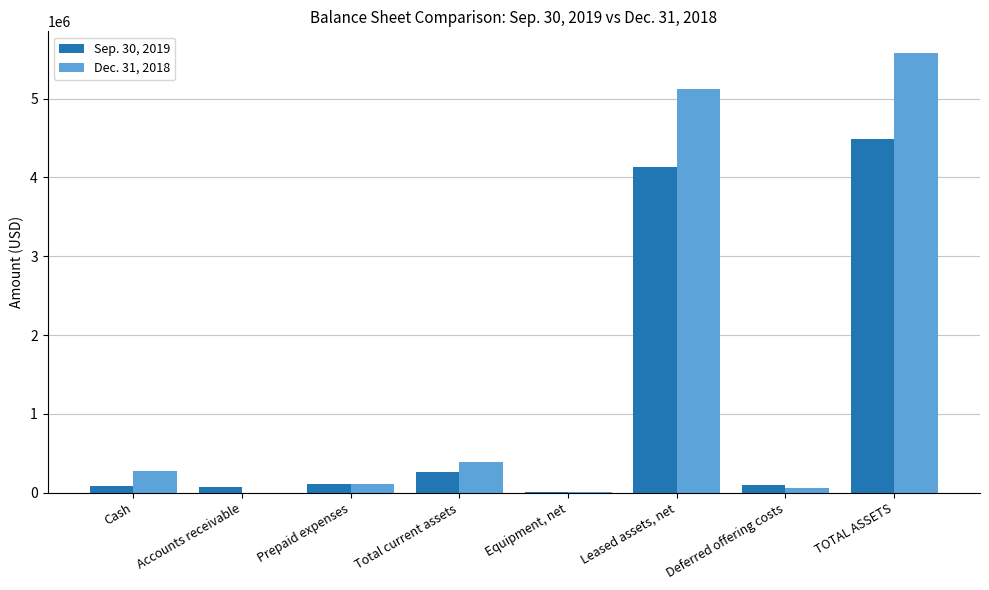

At which label does Dec. 31, 2018 reach its peak?

TOTAL ASSETS